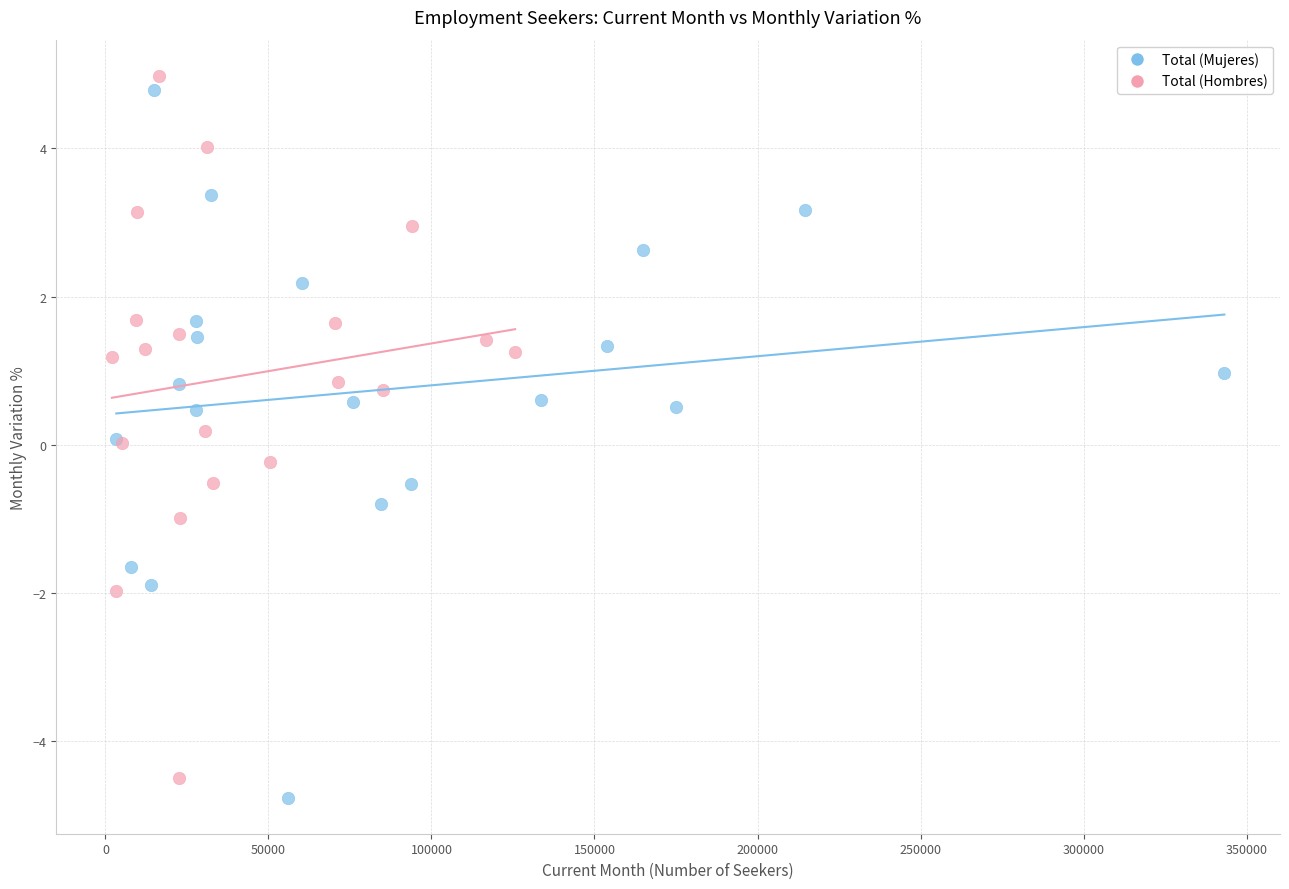

Which series has the largest Y range (max minus min)?

Total (Mujeres)